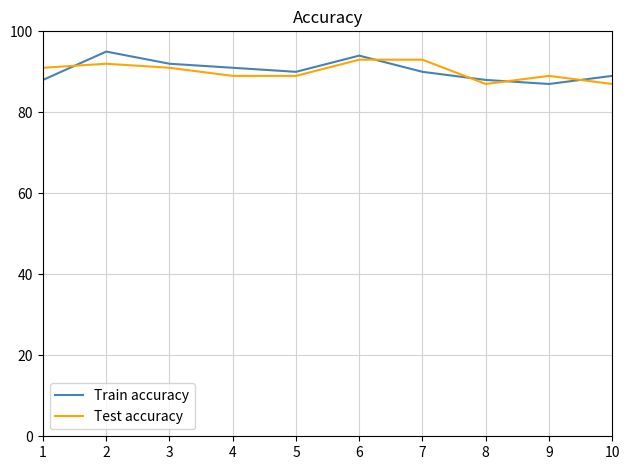

The Test accuracy series shows 140 at 9. True or false?

False